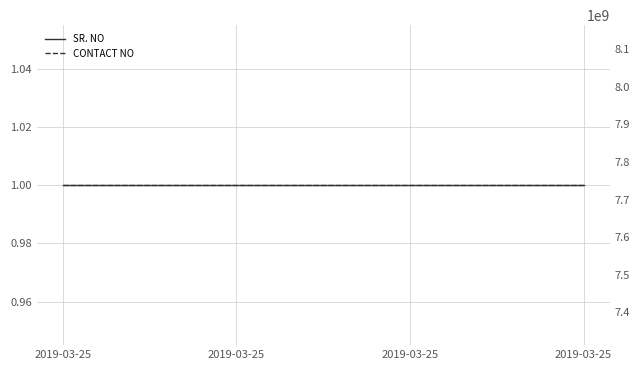

Which series changed the most between 2019-03-25 and 2019-03-25?

SR. NO